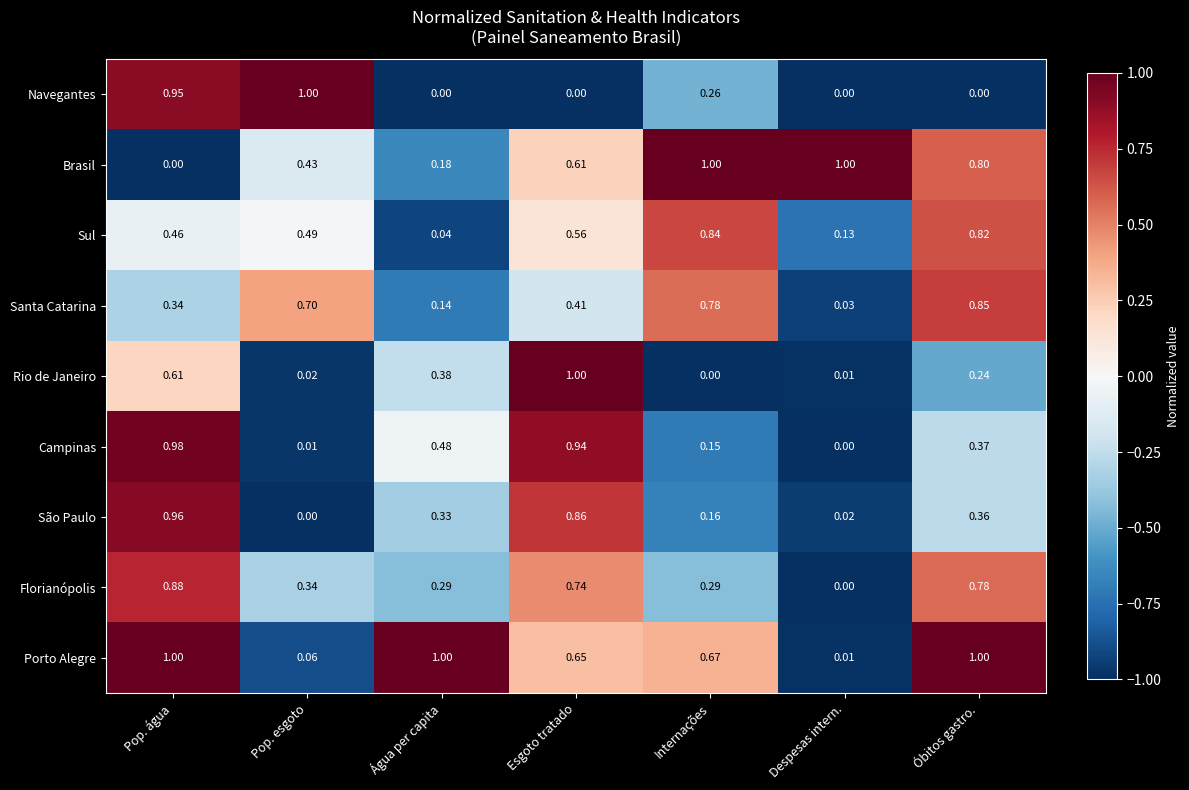

Which series changed the most between Pop. esgoto and Internações?

Navegantes